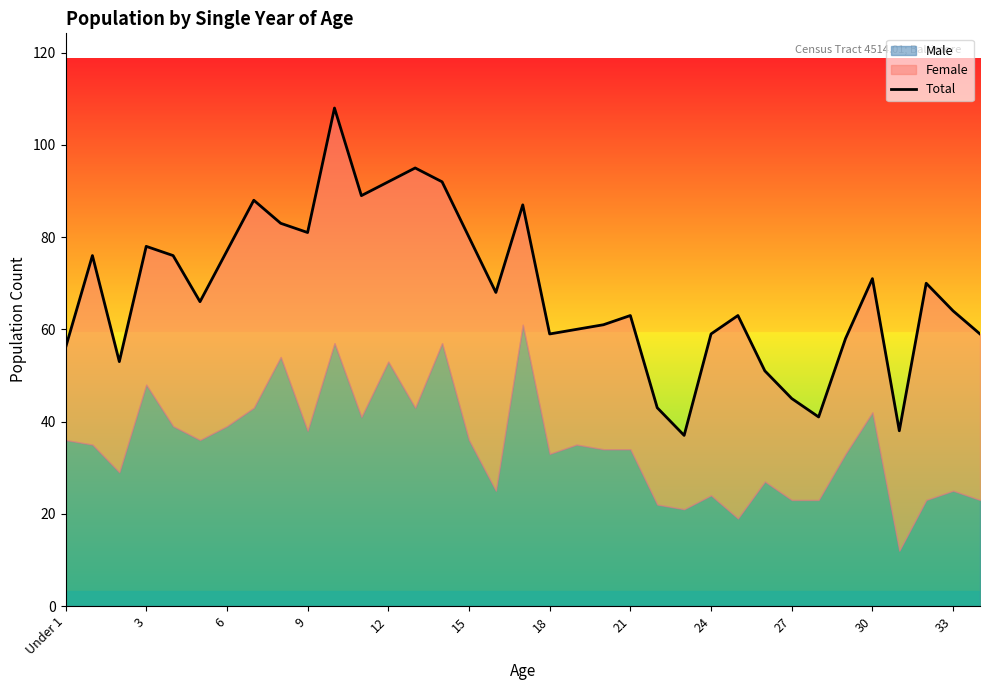

Which has a higher value, 18 or 25?

18